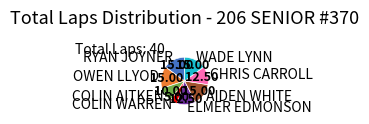

Combined, do AIDEN WHITE and OWEN LLYOD account for over 50%?

No